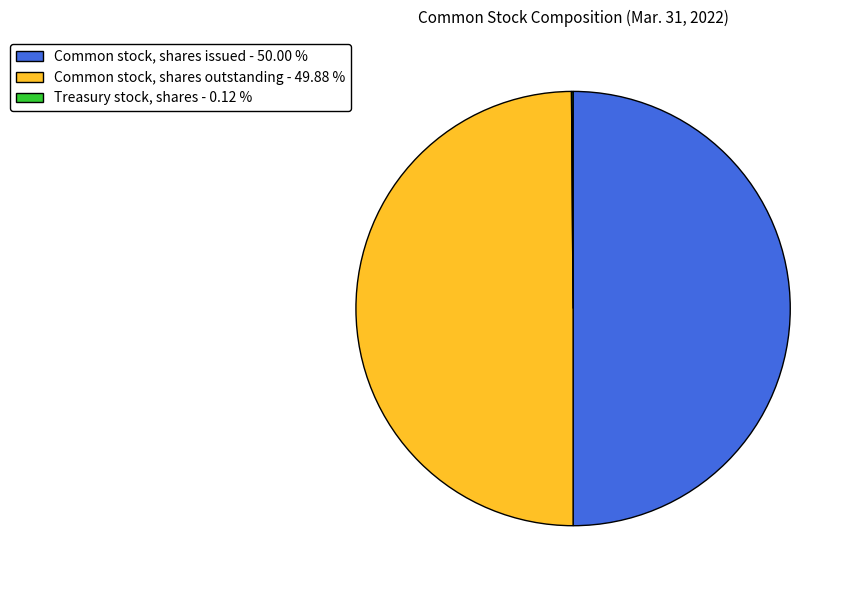

Is the sum of Common stock, shares outstanding - 49.88 % and Common stock, shares issued - 50.00 % greater than half?

Yes